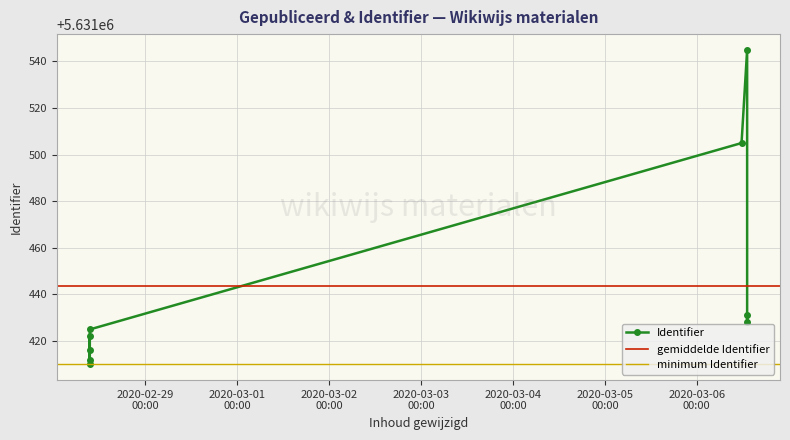

What is the sum of the values at 2020-03-06 13:10:34 and 2020-02-28 09:26:47?

11262961